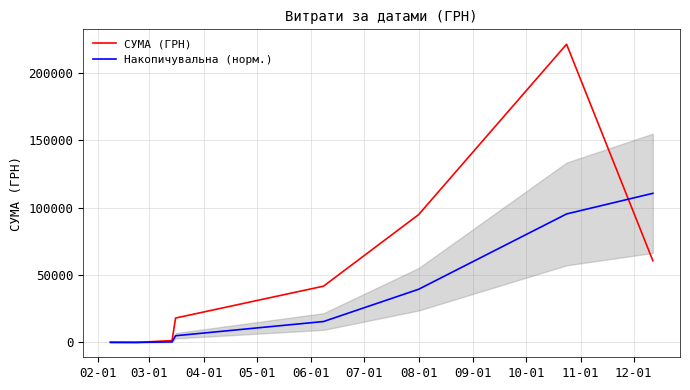

What is the total value across all series at 06-01?

57237.8